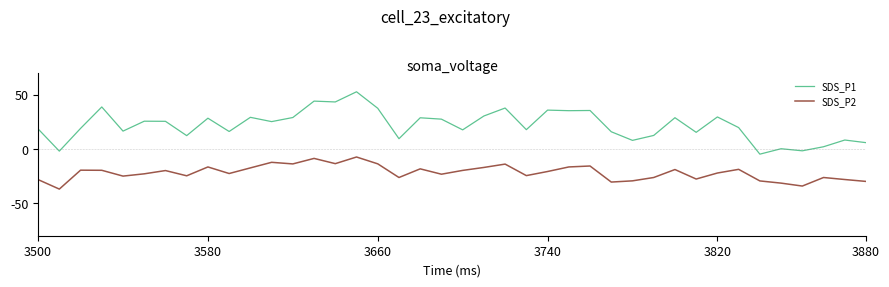

True or false: SDS_P1 has more than 1 interior local peaks.

True